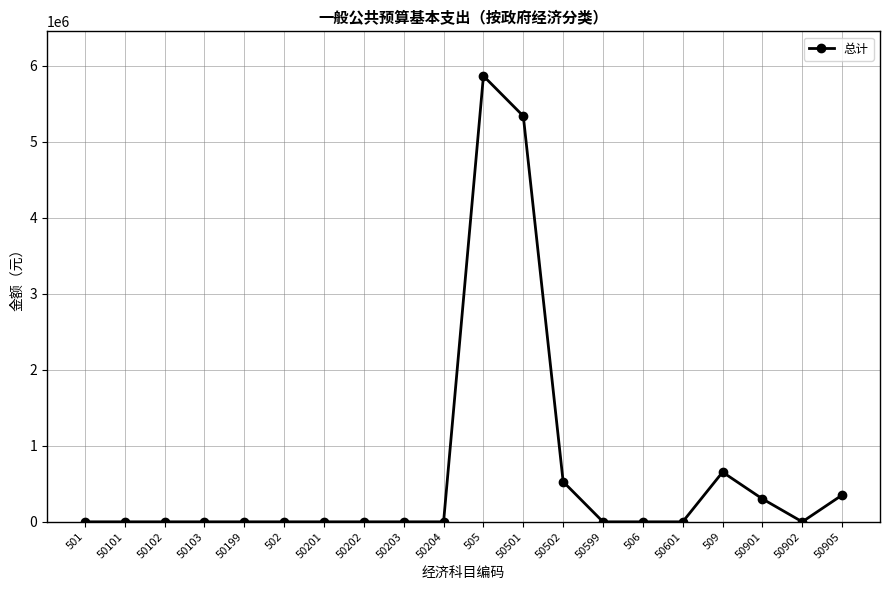

Between 50601 and 50502, which is larger?

50502